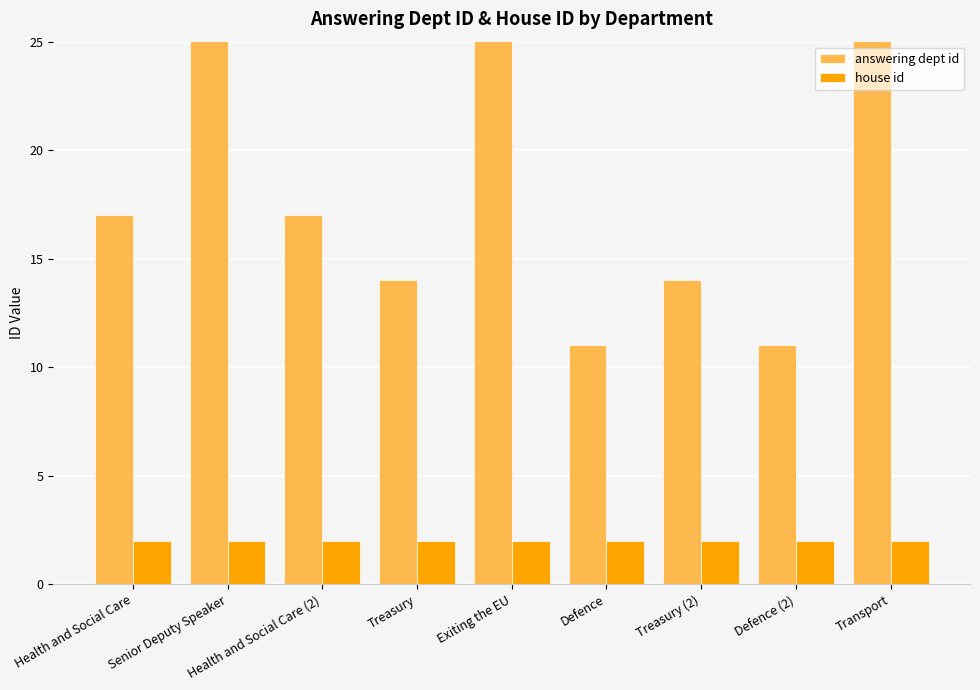

True or false: answering dept id has a value of 27 at Transport.

True